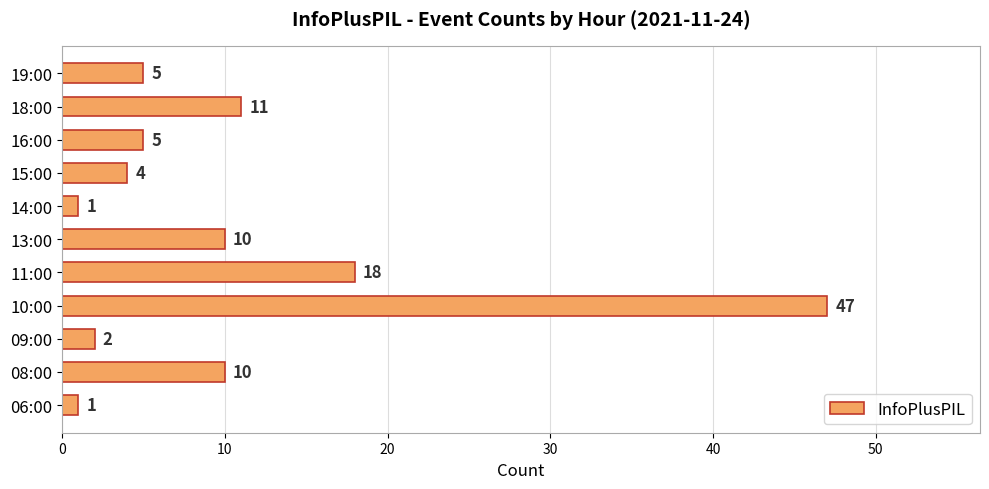

Reading bottom to top, list all the values displayed in this chart.

06:00=1	08:00=10	09:00=2	10:00=47	11:00=18	13:00=10	14:00=1	15:00=4	16:00=5	18:00=11	19:00=5